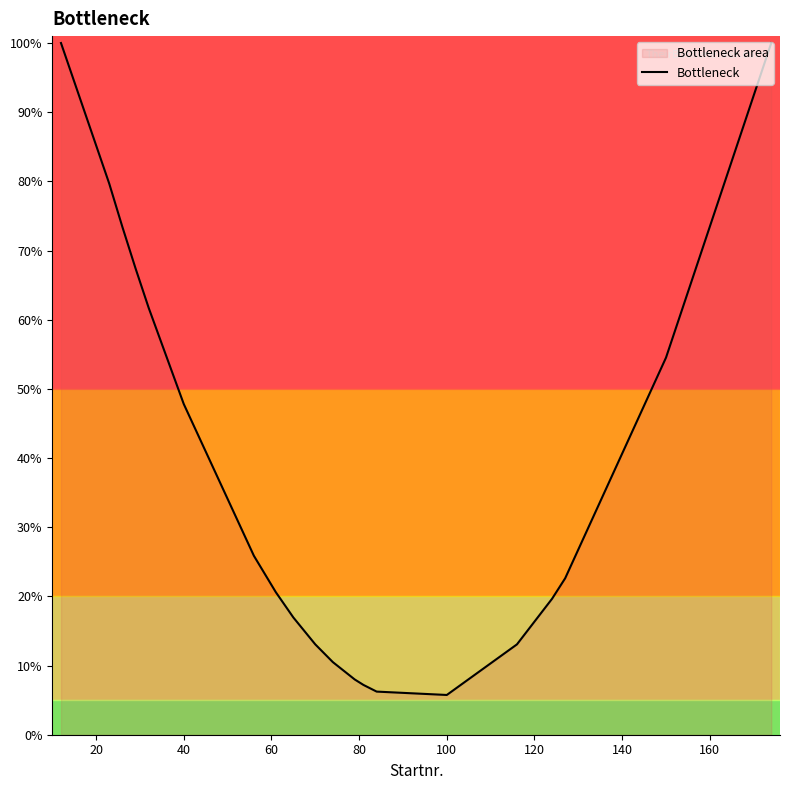

Reading right to left, what are all the values shown in this chart?

100.0	54.5	22.6	19.6	13.1	5.7	6.2	7.2	8.0	10.5	13.1	16.9	20.6	25.9	47.8	61.7	67.4	73.4	79.7	100.0